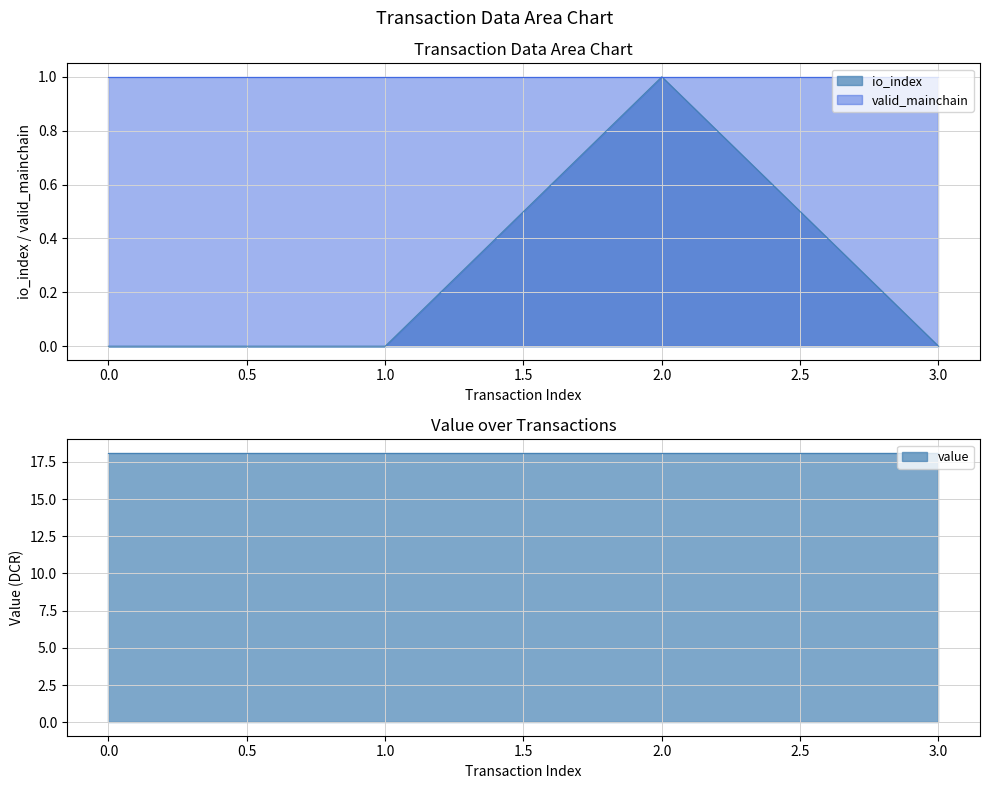

True or false: io_index has a value of 1.0 at 2.

True